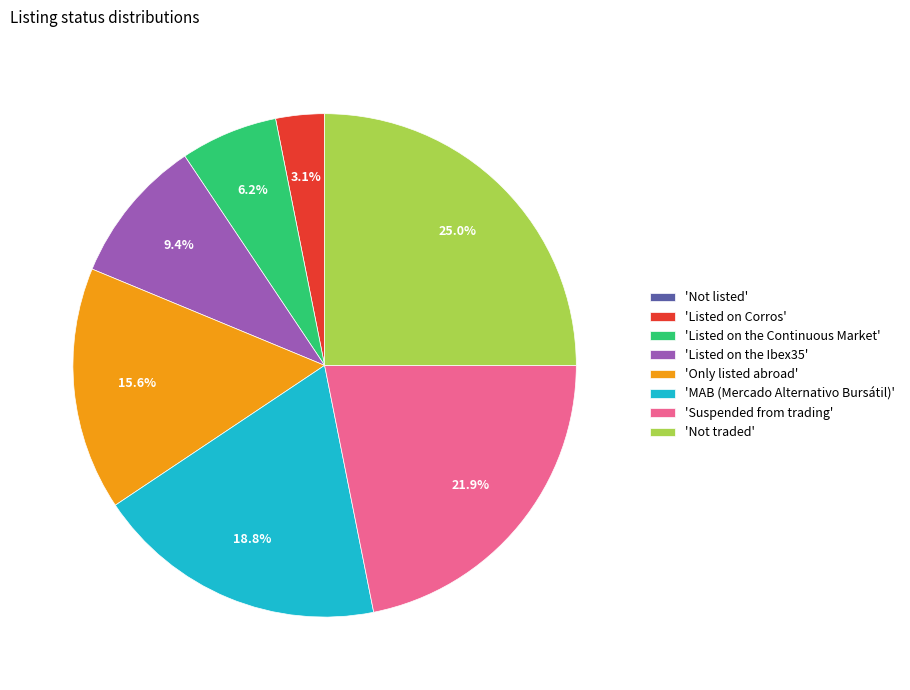

What portion of the pie excludes 'Suspended from trading'?

78.1%